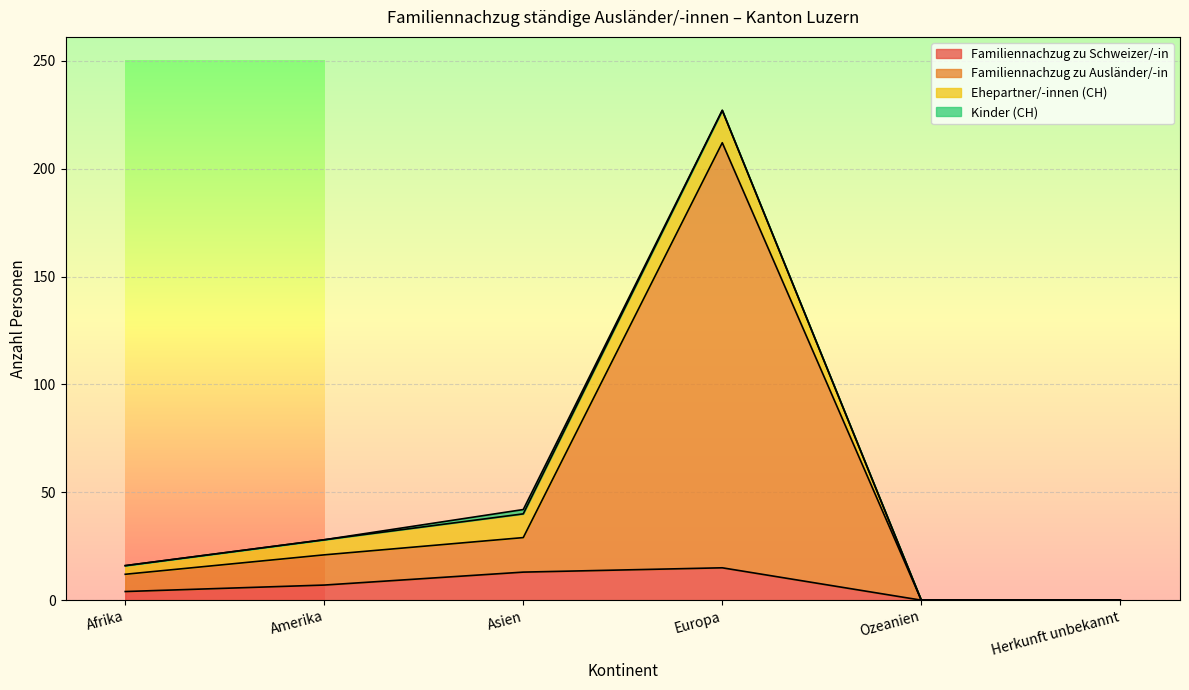

What is the total value across all series at Afrika?

16